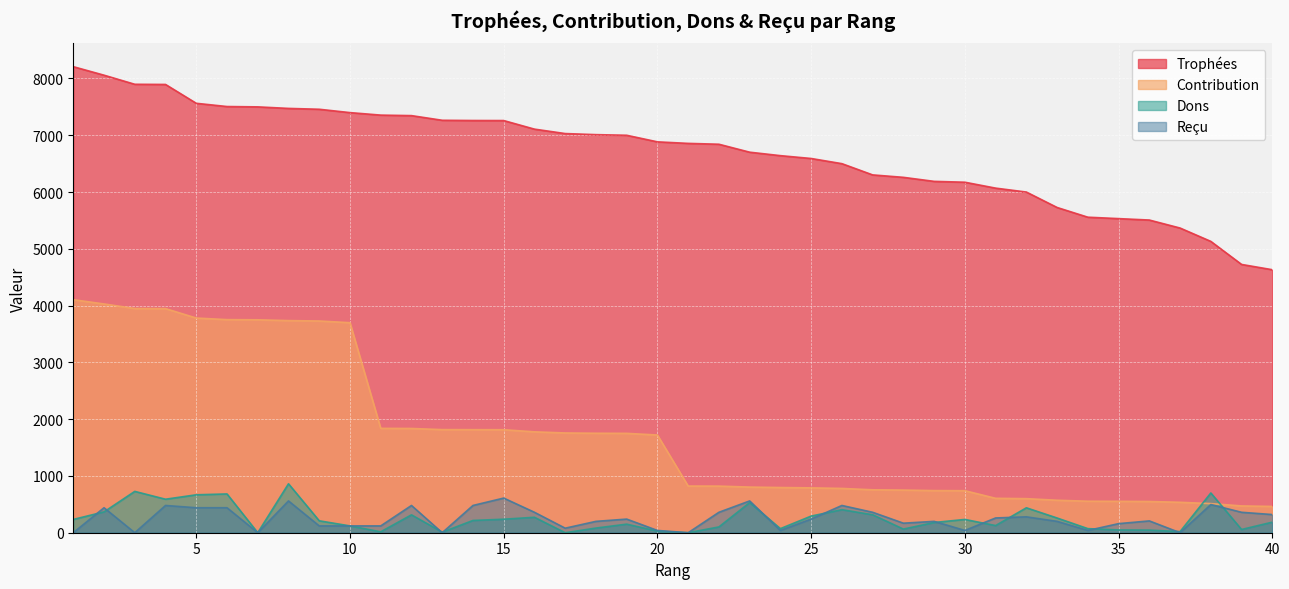

True or false: Reçu and Trophées cross at least once.

False